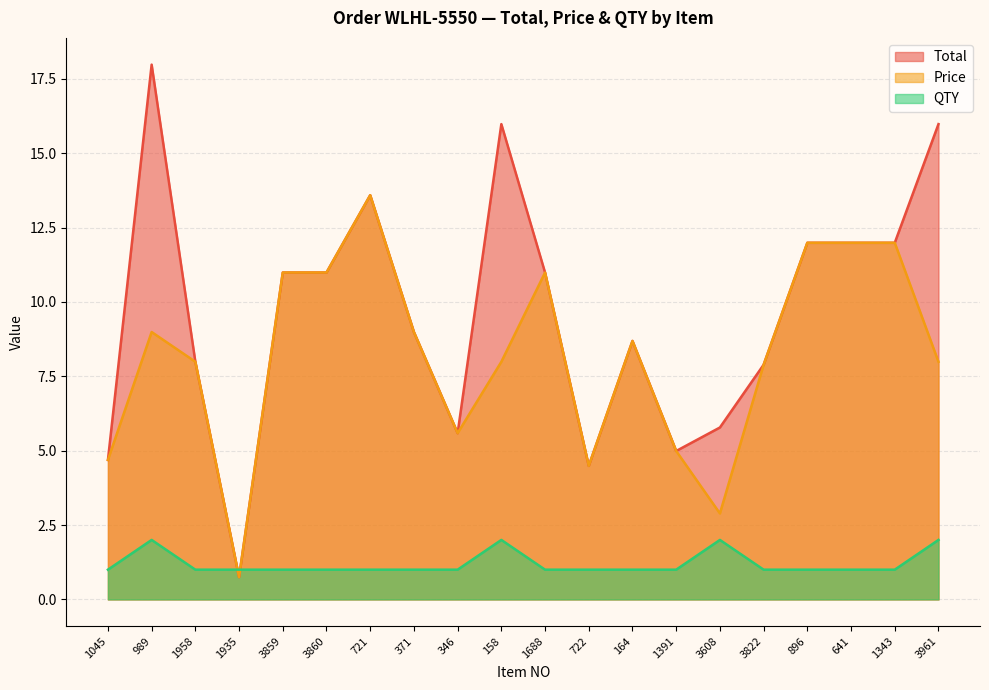

True or false: QTY has more than 0 interior local peaks.

True